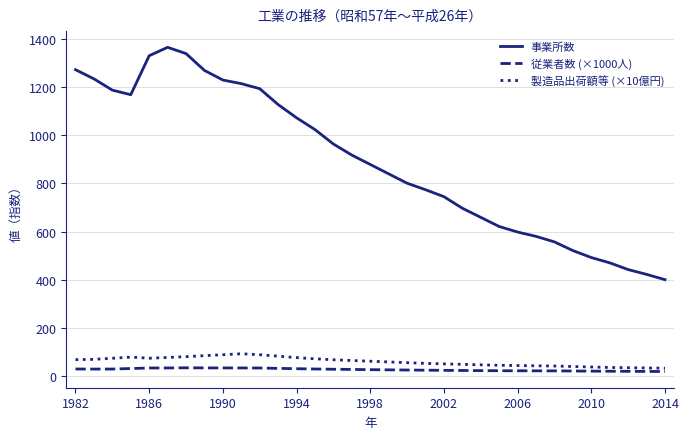

True or false: 事業所数 and 製造品出荷額等 (×10億円) cross at least once.

False